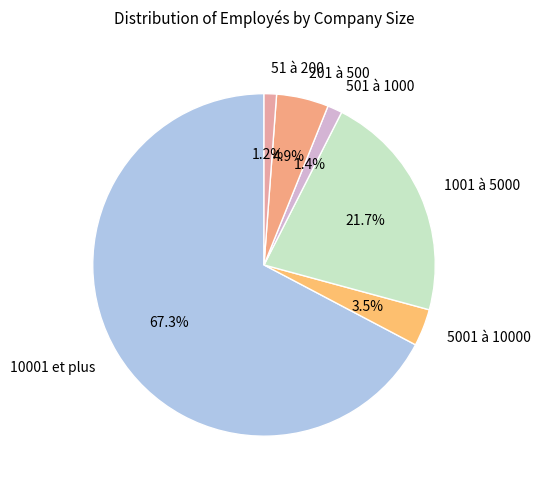

Which category has the biggest portion of the pie?

10001 et plus